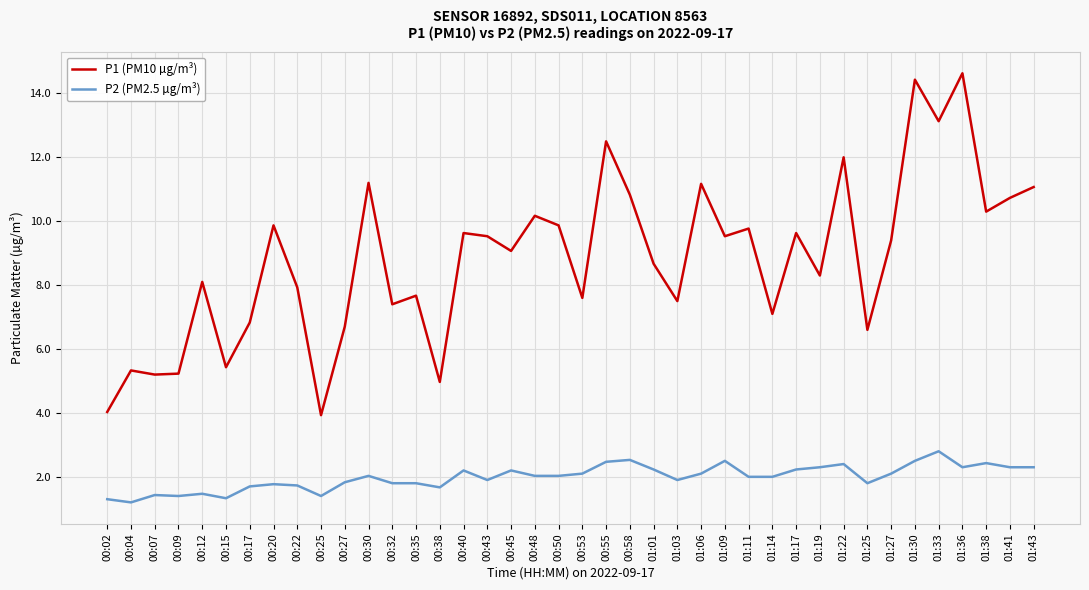

List the series in order of their overall mean, lowest first.

P2 (PM2.5 µg/m³), P1 (PM10 µg/m³)